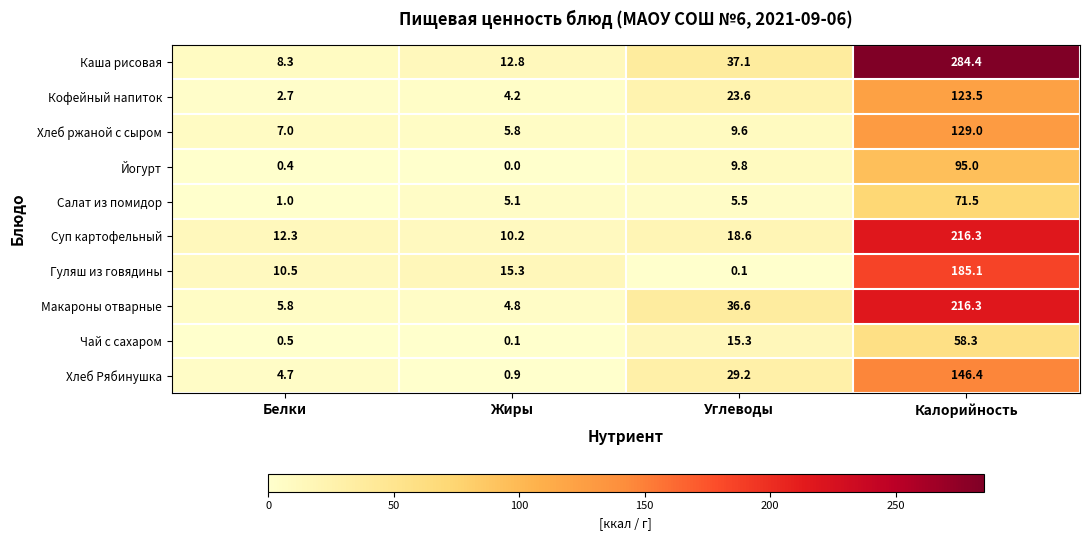

What is the difference between the second highest and second lowest values in the Хлеб ржаной с сыром series?

2.6